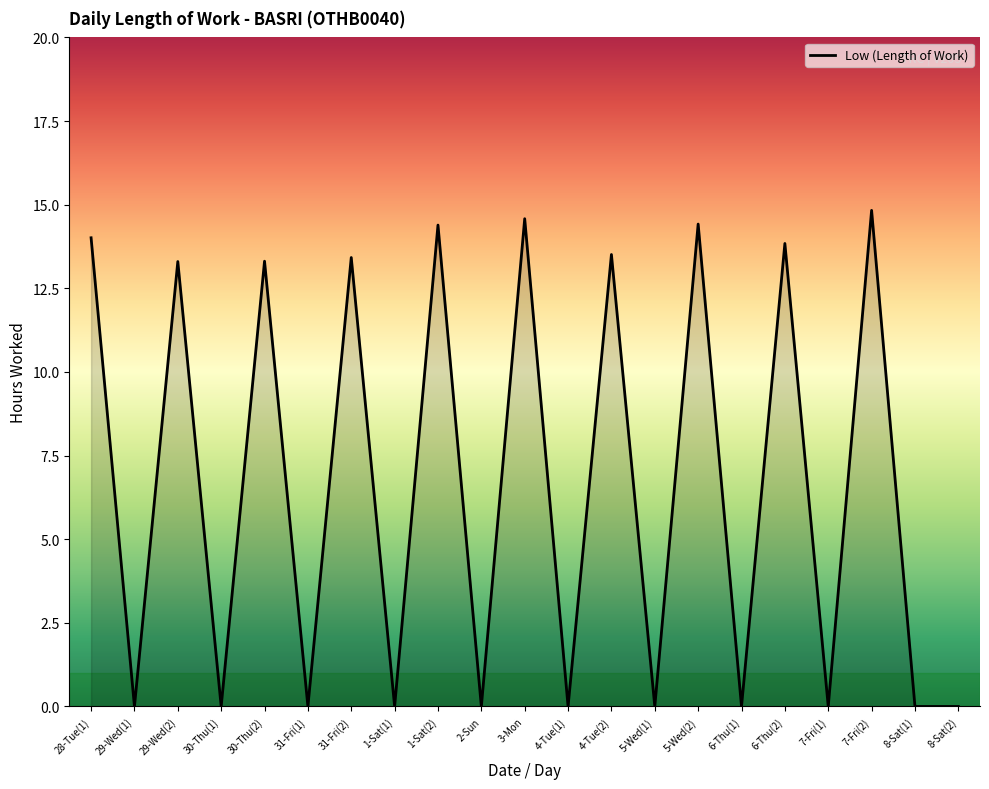

The chart shows a value of 0.0 at 29-Wed(1). True or false?

True